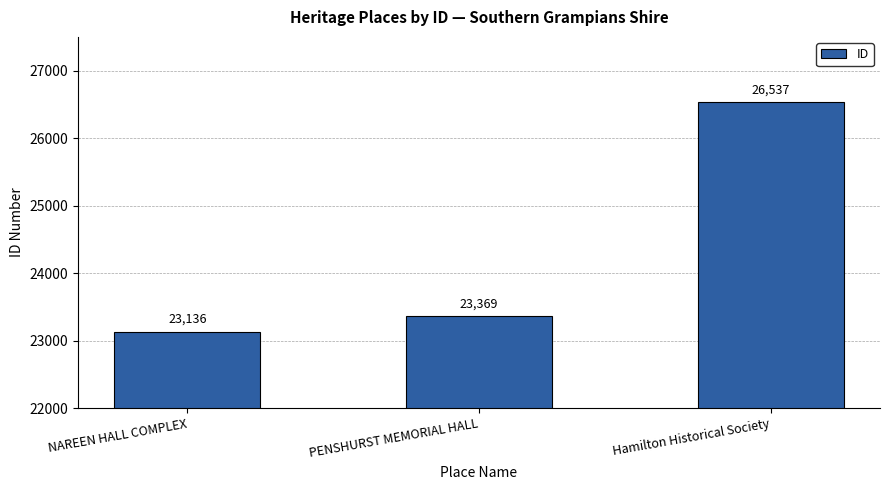

List the labels in order of value, smallest first.

NAREEN HALL COMPLEX, PENSHURST MEMORIAL HALL, Hamilton Historical Society